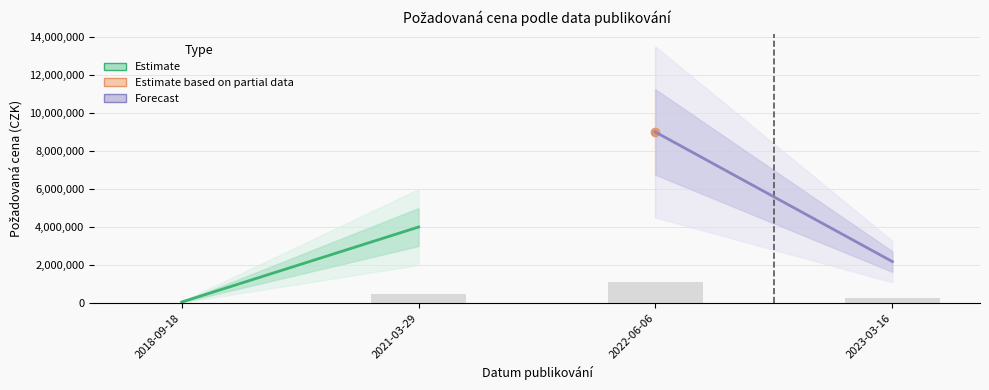

Is it true that the value at 2021-03-29 is 480000.0?

True